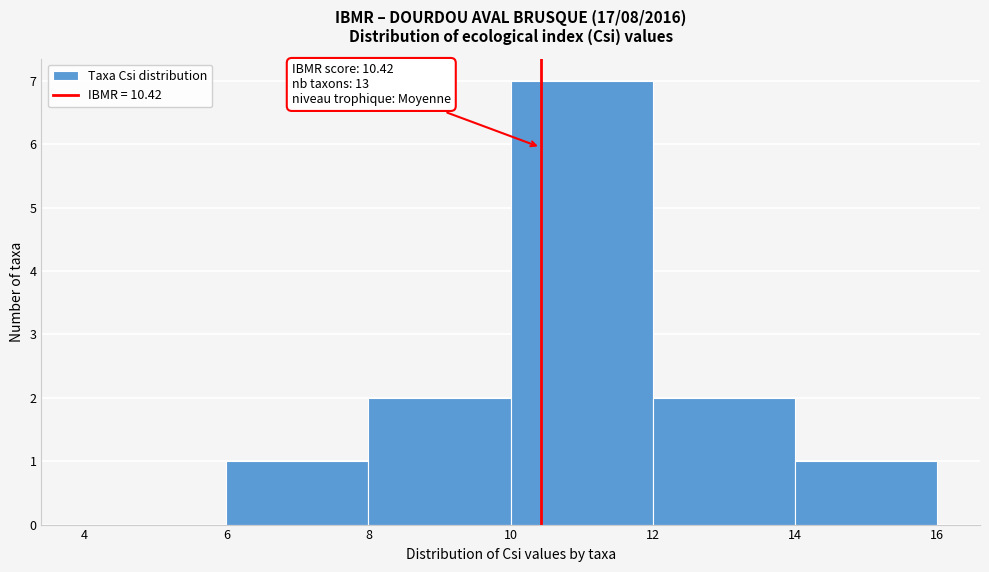

Which range on the x-axis has the tallest bar?

10 to 12